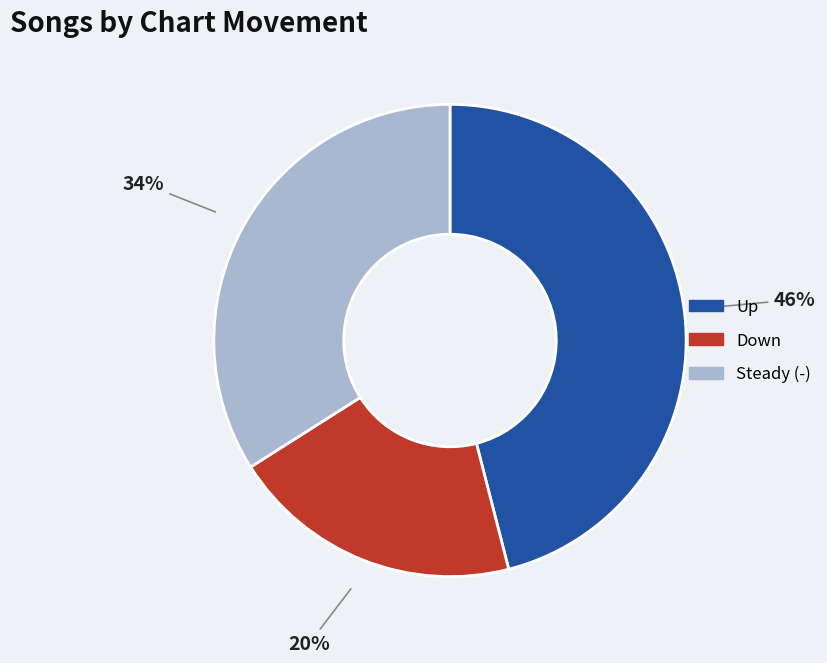

To the nearest percent, what is the difference between the largest and smallest slice percentages?

26%